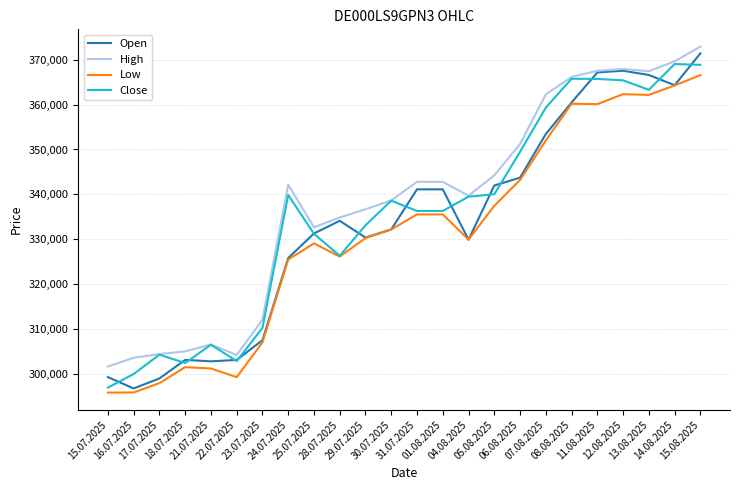

How many series are shown in this chart?

4